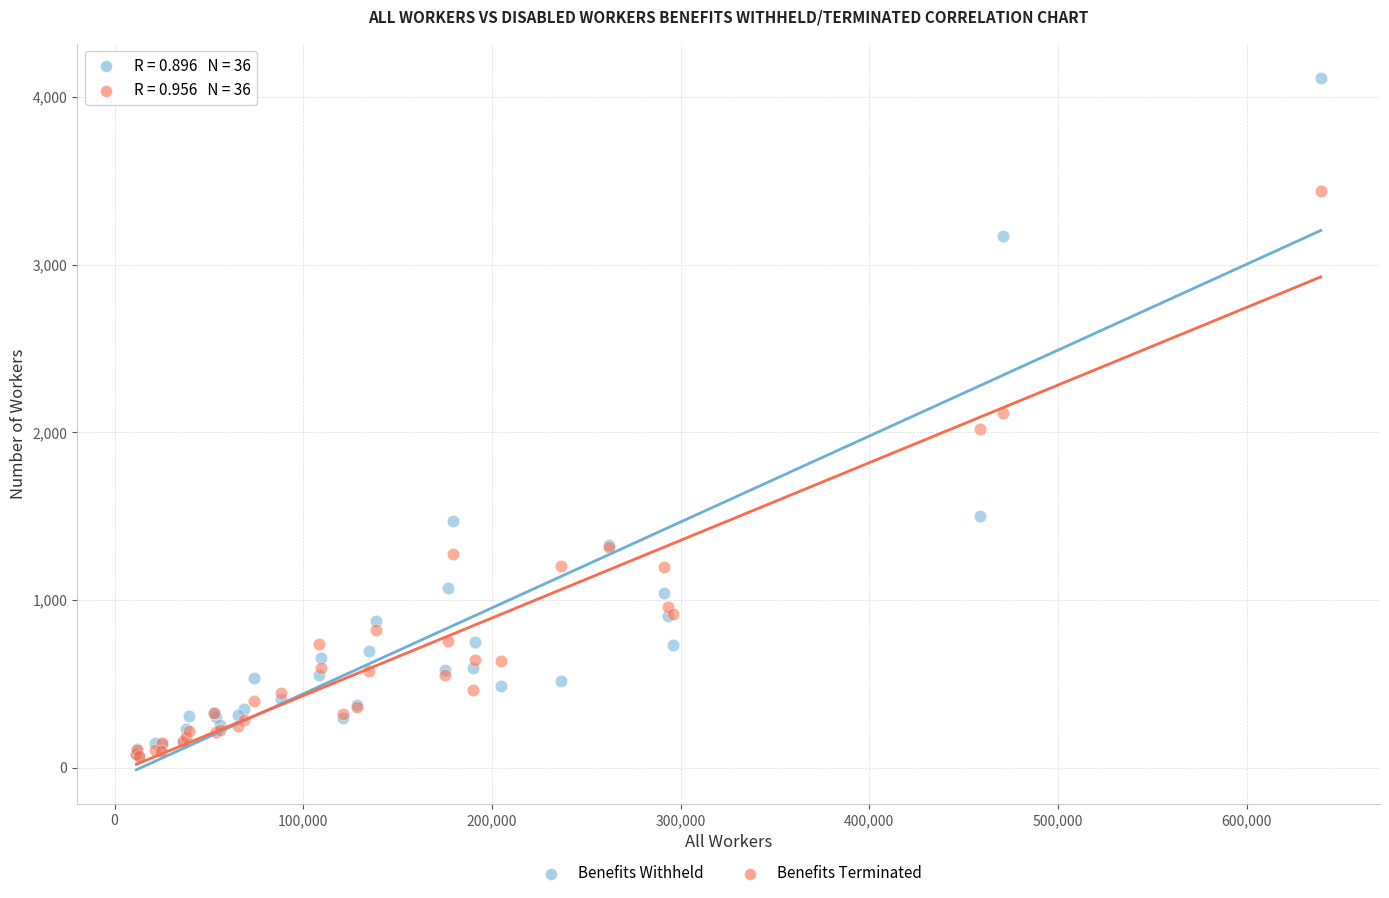

Which series contains the highest Y value?

Benefits Withheld